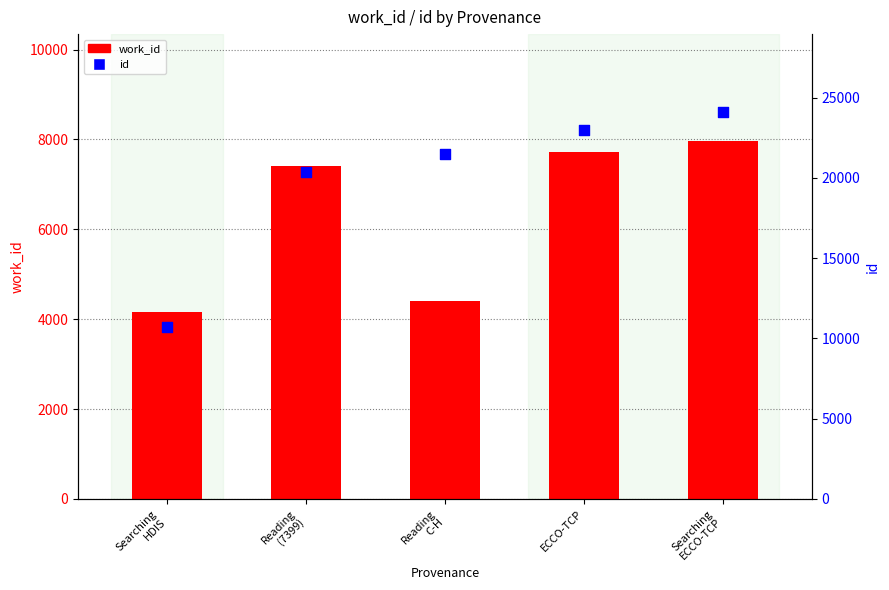

What is the total value across all series at Reading
C-H?

25888